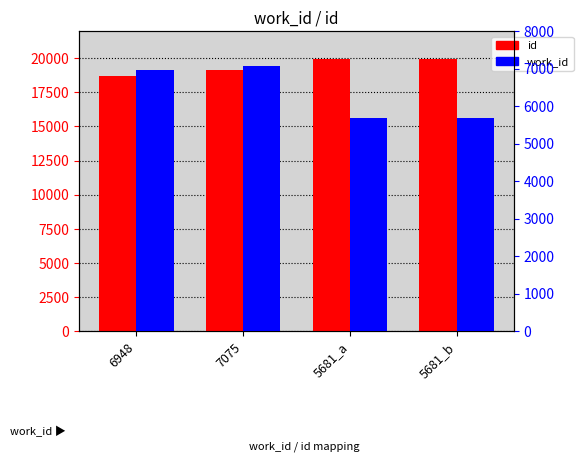

Between 6948 and 7075, which is larger?

7075